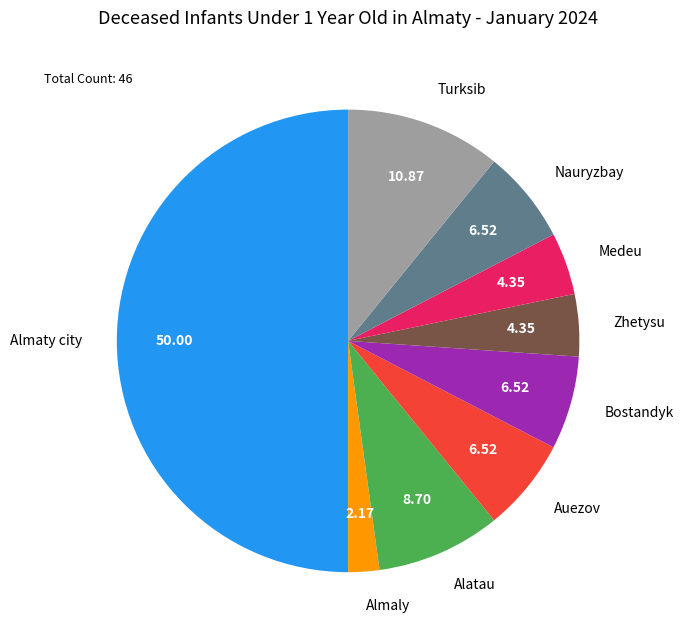

Does Auezov represent more than half of the total?

No